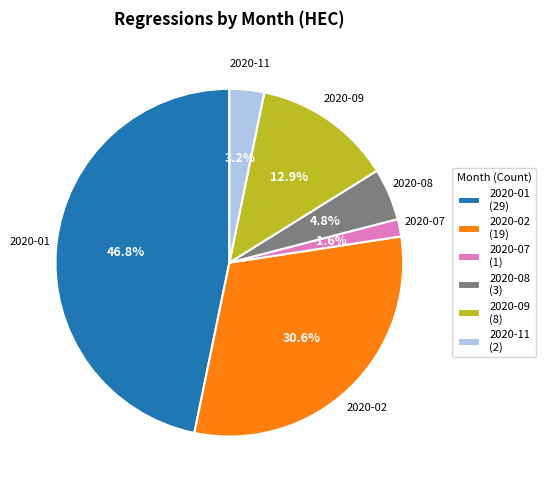

Rank the categories by value from highest to lowest.

2020-01 (29), 2020-02 (19), 2020-09 (8), 2020-08 (3), 2020-11 (2), 2020-07 (1)